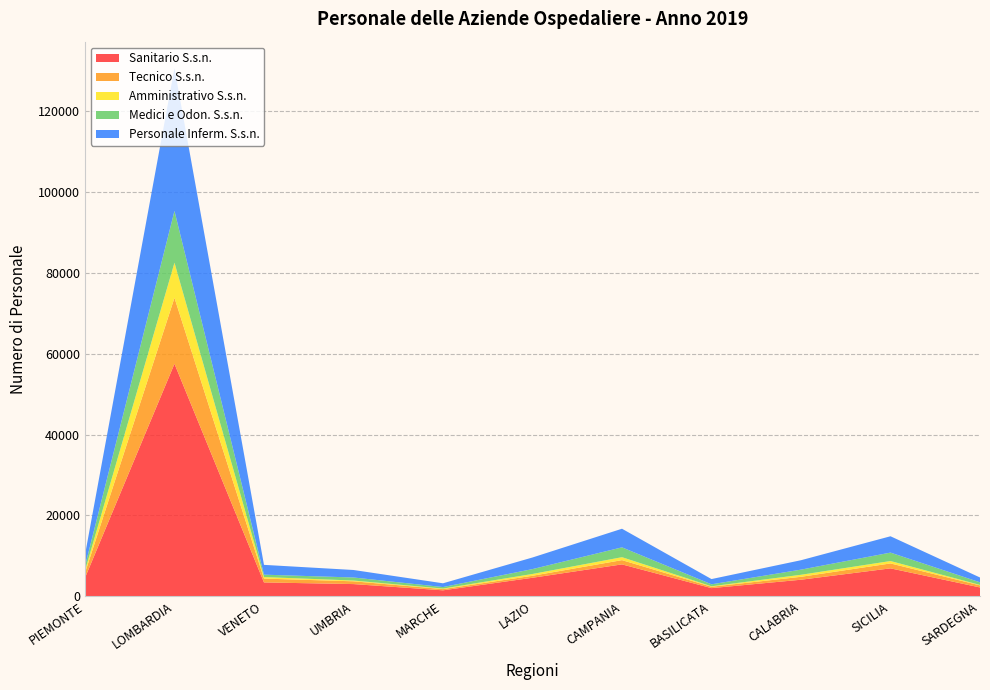

Reading left to right, list all the values displayed in this chart.

Sanitario S.s.n.: PIEMONTE=4577	LOMBARDIA=57514	VENETO=3449	UMBRIA=3040	MARCHE=1497	LAZIO=4602	CAMPANIA=7912	BASILICATA=2039	CALABRIA=4116	SICILIA=6929	SARDEGNA=2209
Tecnico S.s.n.: PIEMONTE=1205	LOMBARDIA=16318	VENETO=948	UMBRIA=688	MARCHE=302	LAZIO=493	CAMPANIA=1050	BASILICATA=346	CALABRIA=726	SICILIA=1215	SARDEGNA=512
Amministrativo S.s.n.: PIEMONTE=551	LOMBARDIA=8682	VENETO=383	UMBRIA=187	MARCHE=130	LAZIO=444	CAMPANIA=729	BASILICATA=108	CALABRIA=496	SICILIA=596	SARDEGNA=108
Medici e Odon. S.s.n.: PIEMONTE=1119	LOMBARDIA=12799	VENETO=588	UMBRIA=757	MARCHE=375	LAZIO=1206	CAMPANIA=2434	BASILICATA=490	CALABRIA=1275	SICILIA=2085	SARDEGNA=647
Personale Inferm. S.s.n.: PIEMONTE=2788	LOMBARDIA=35325	VENETO=2425	UMBRIA=1852	MARCHE=929	LAZIO=2869	CAMPANIA=4601	BASILICATA=1294	CALABRIA=2327	SICILIA=4038	SARDEGNA=1192